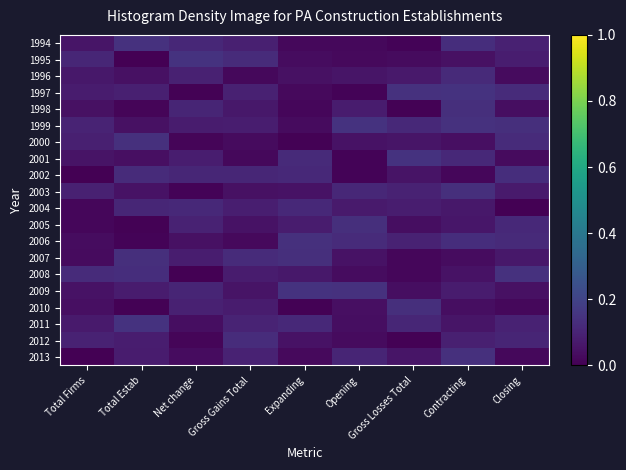

What is the spread (max minus min) of values at Opening?

0.1